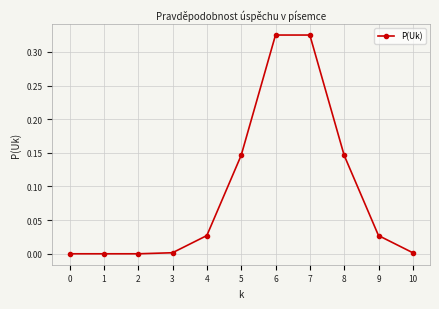

Count the number of data series in this chart.

1